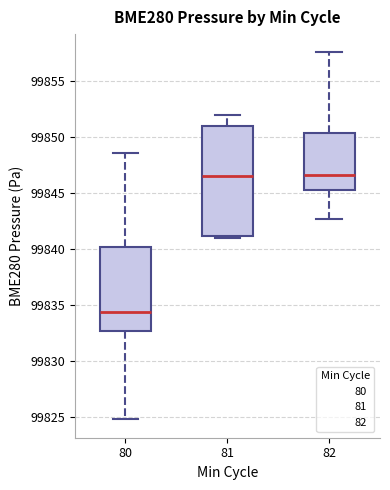

Reading left to right, read every box against the y-axis: the position of its median line, the range the box covers, and the ends of its whiskers. The values are not printed on the chart, so give them approximately, as read against the axis.

80: median 99834.5, box 99832.5 to 99840.0, whiskers 99825.0 to 99848.5
81: median 99846.5, box 99841.0 to 99851.0, whiskers 99841.0 to 99852.0
82: median 99846.5, box 99845.5 to 99850.5, whiskers 99842.5 to 99857.5